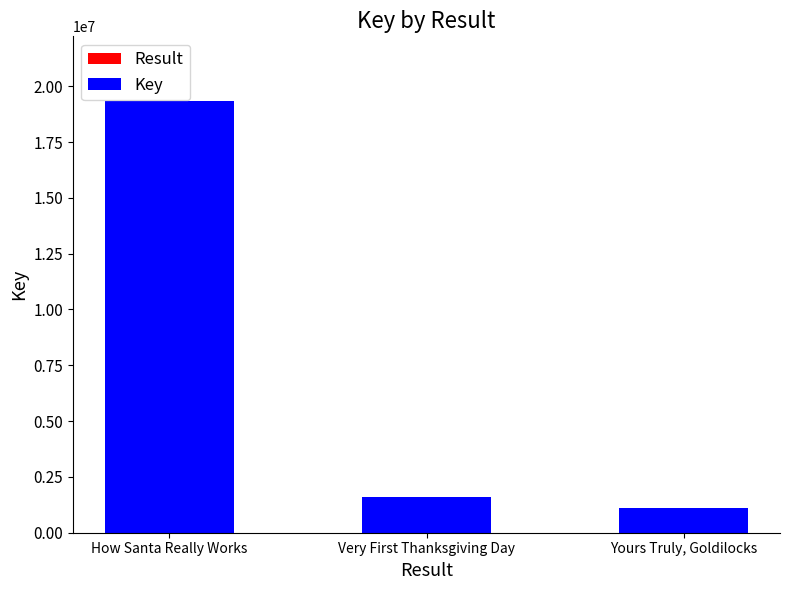

At which category is the sum across all series the highest?

How Santa Really Works